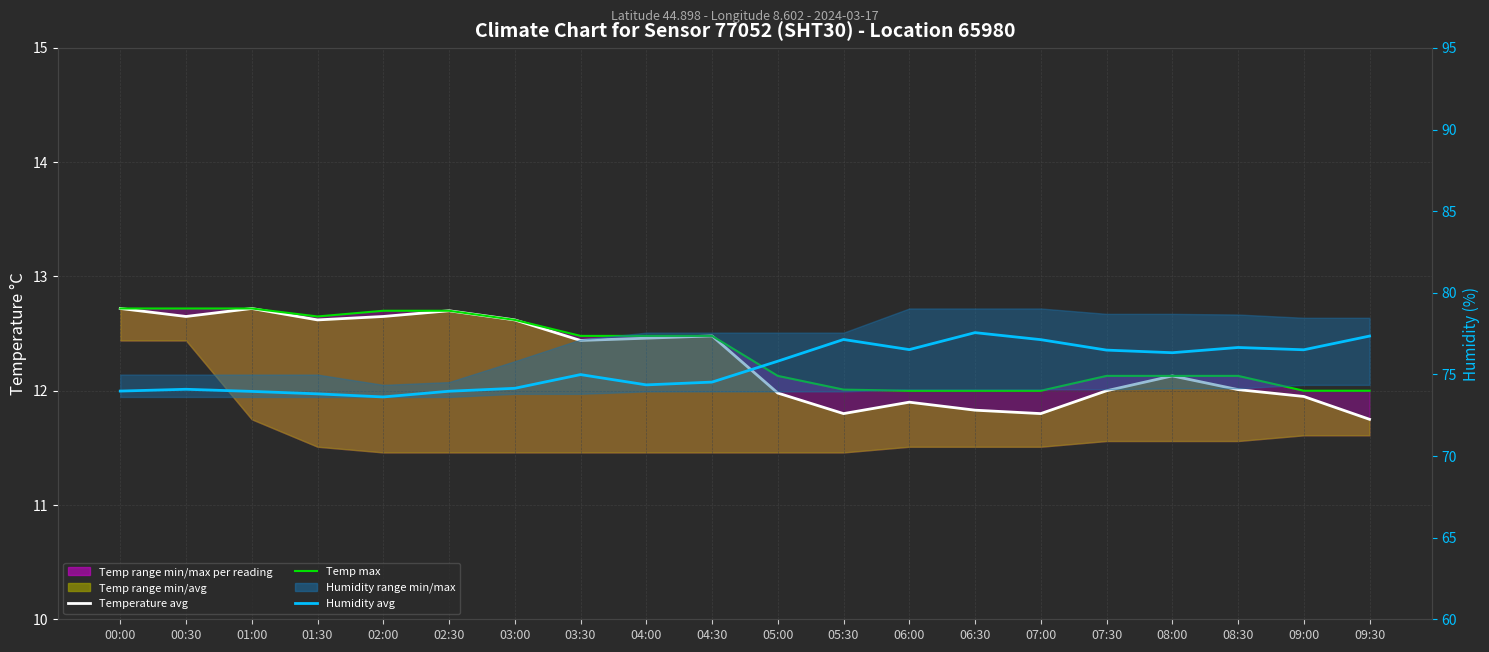

What is the sum of all Temp max values?

246.8